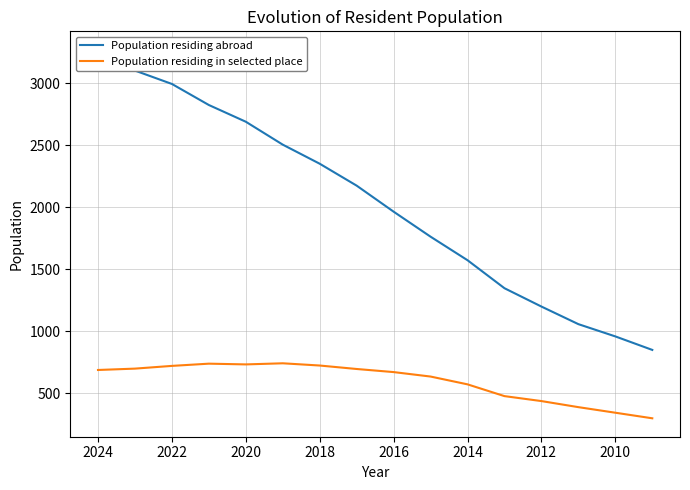

How many lines are shown in the chart?

2